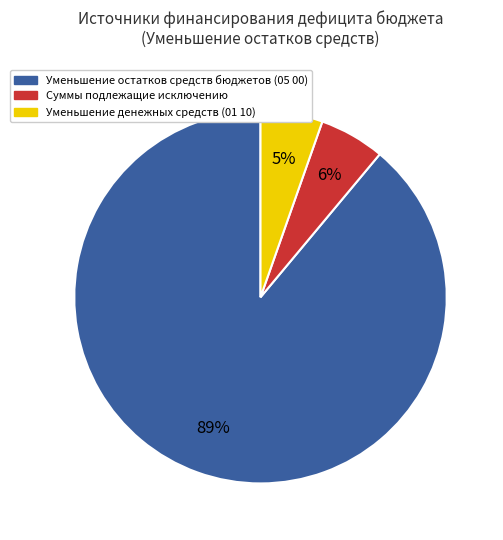

True or false: Уменьшение остатков средств бюджетов (05 00) accounts for 89% of the total.

True